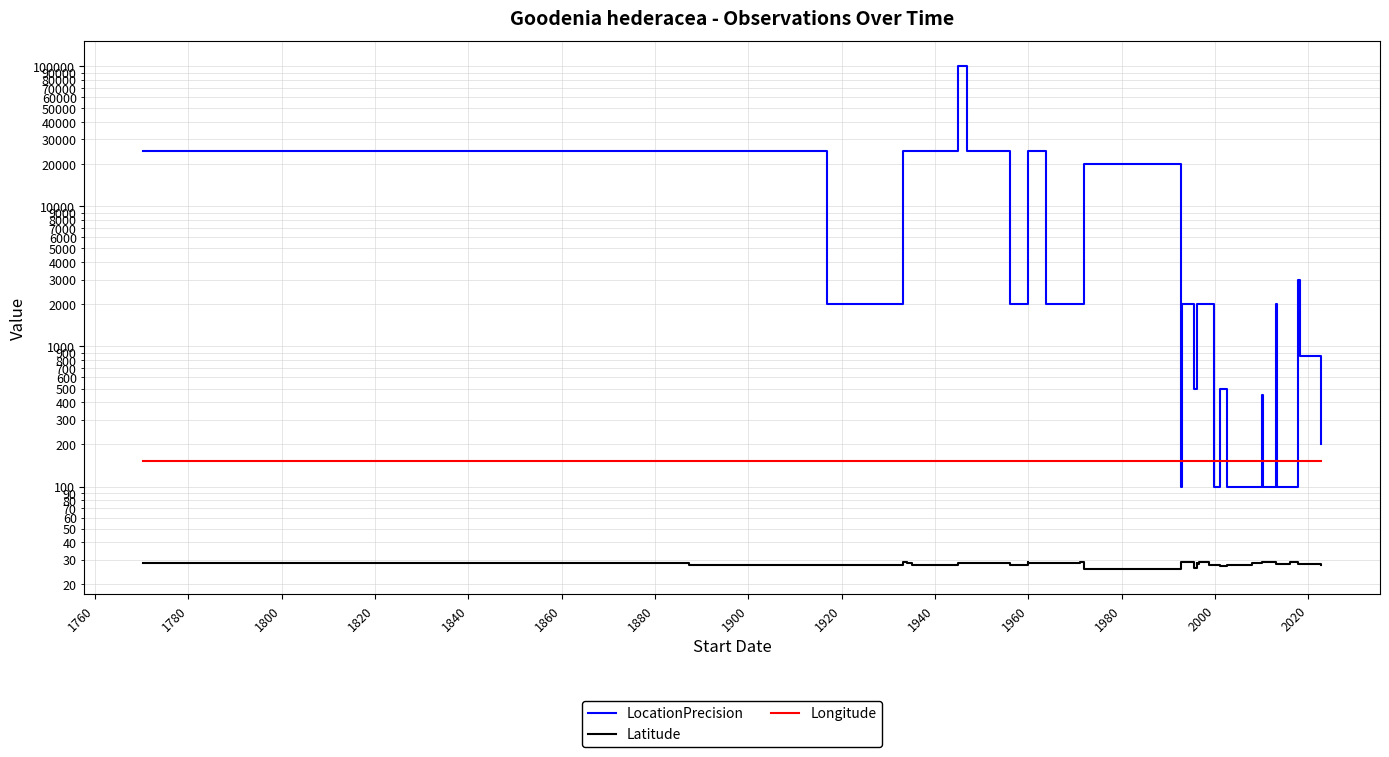

How many interior local valleys does the Latitude series have?

10